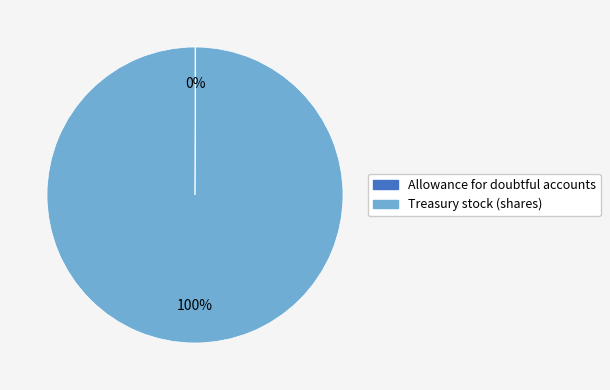

Which slice is the largest?

Treasury stock (shares)